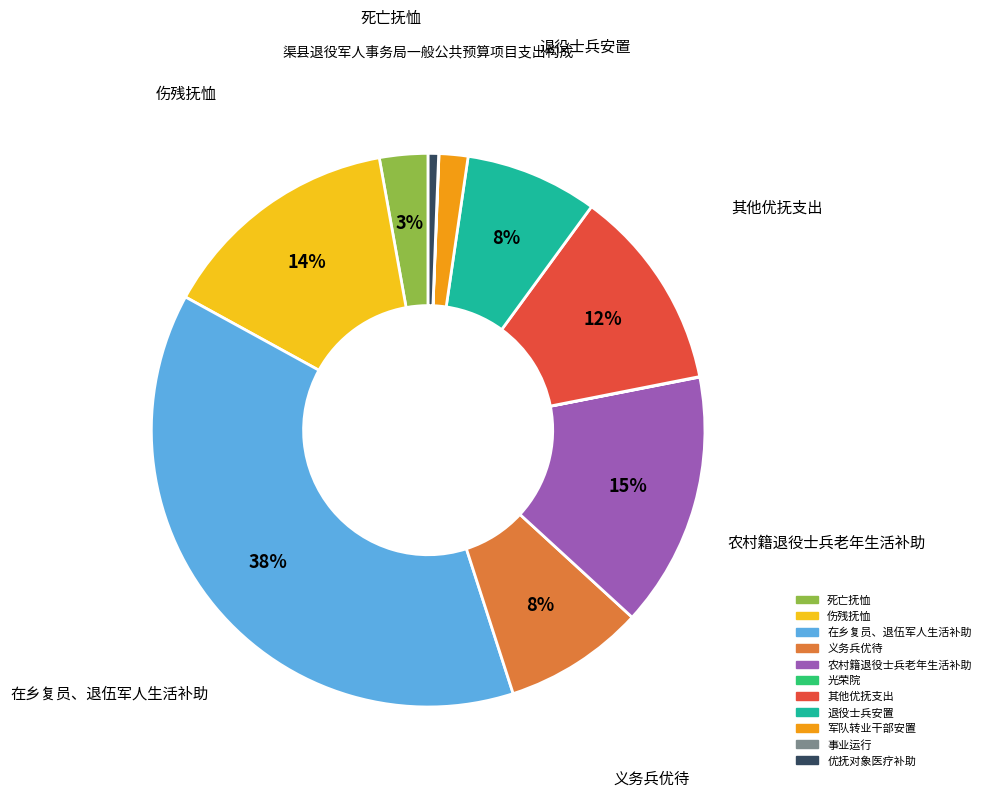

Which category has the biggest portion of the pie?

在乡复员、退伍军人生活补助